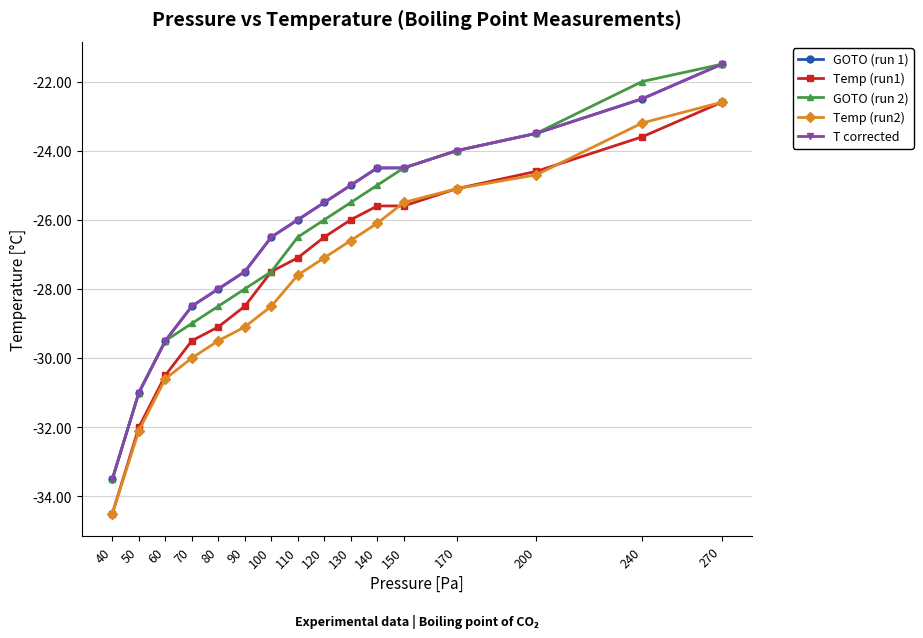

Does the chart have visible grid lines?

Yes